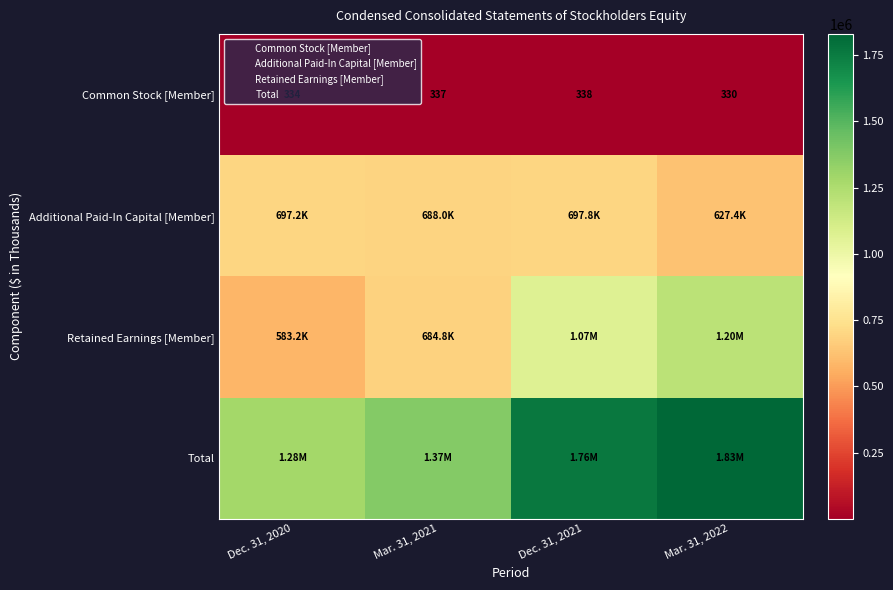

True or false: Common Stock [Member] has a value of 337 at Mar. 31, 2021.

True